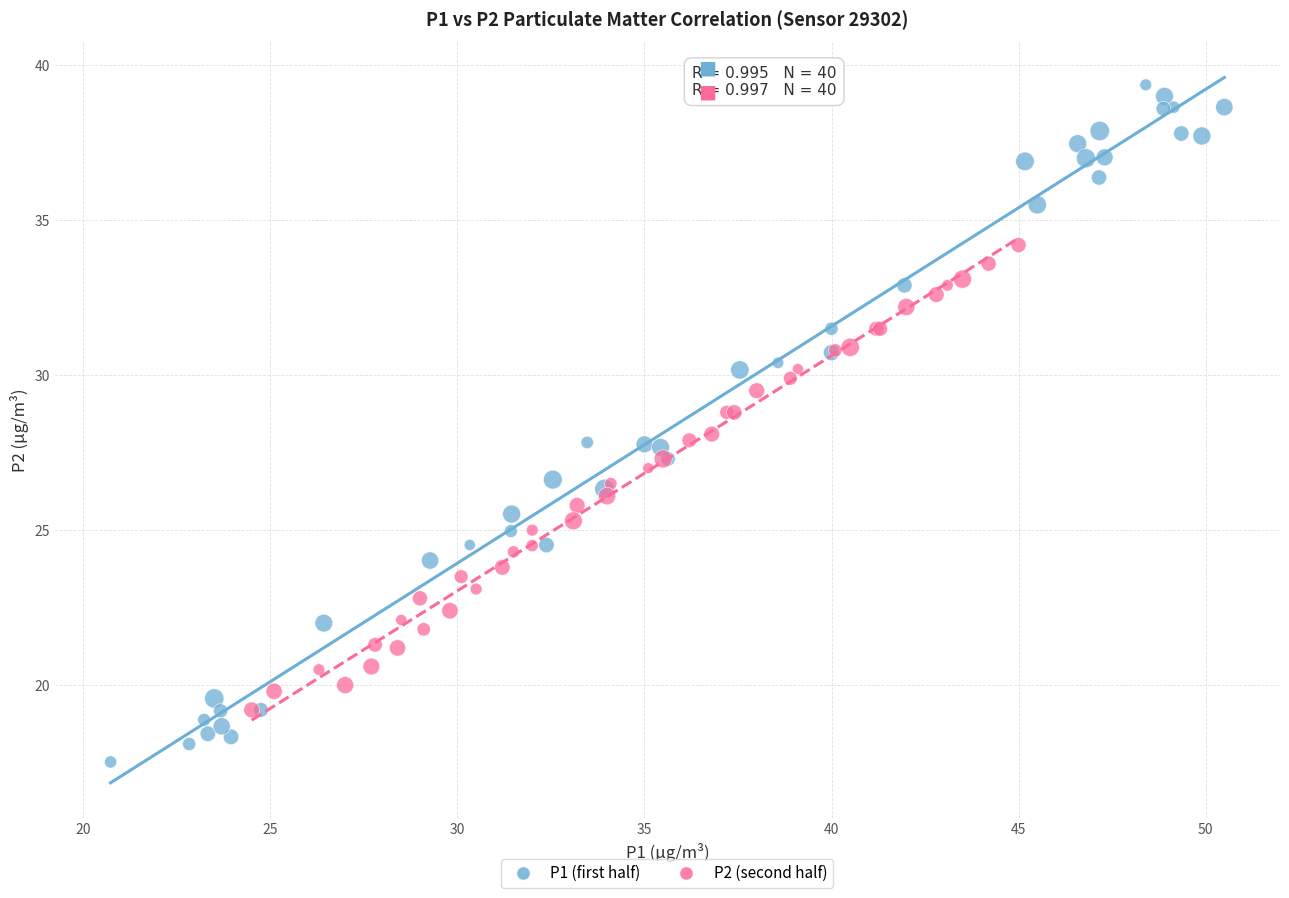

Which series reaches the maximum Y coordinate?

P1 (first half)